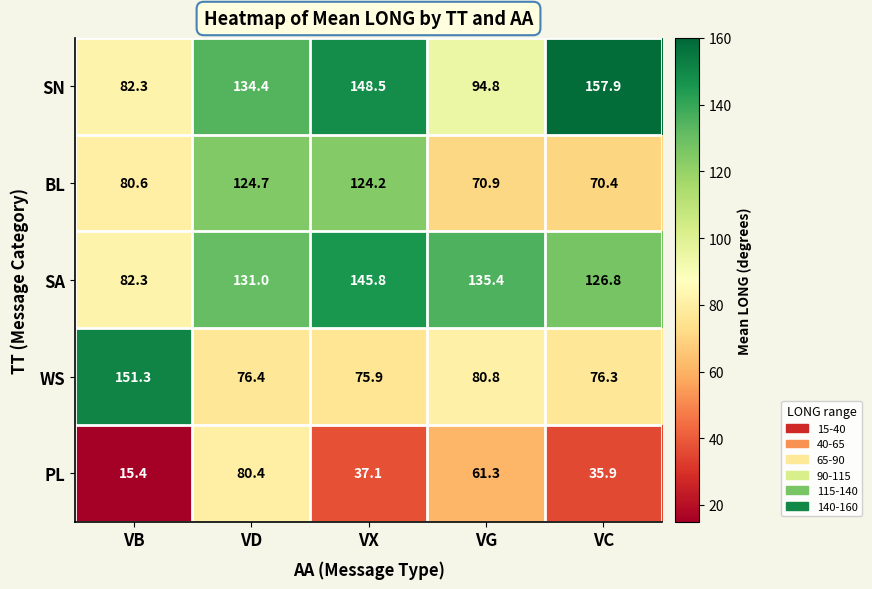

What is the minimum value for PL?

15.4